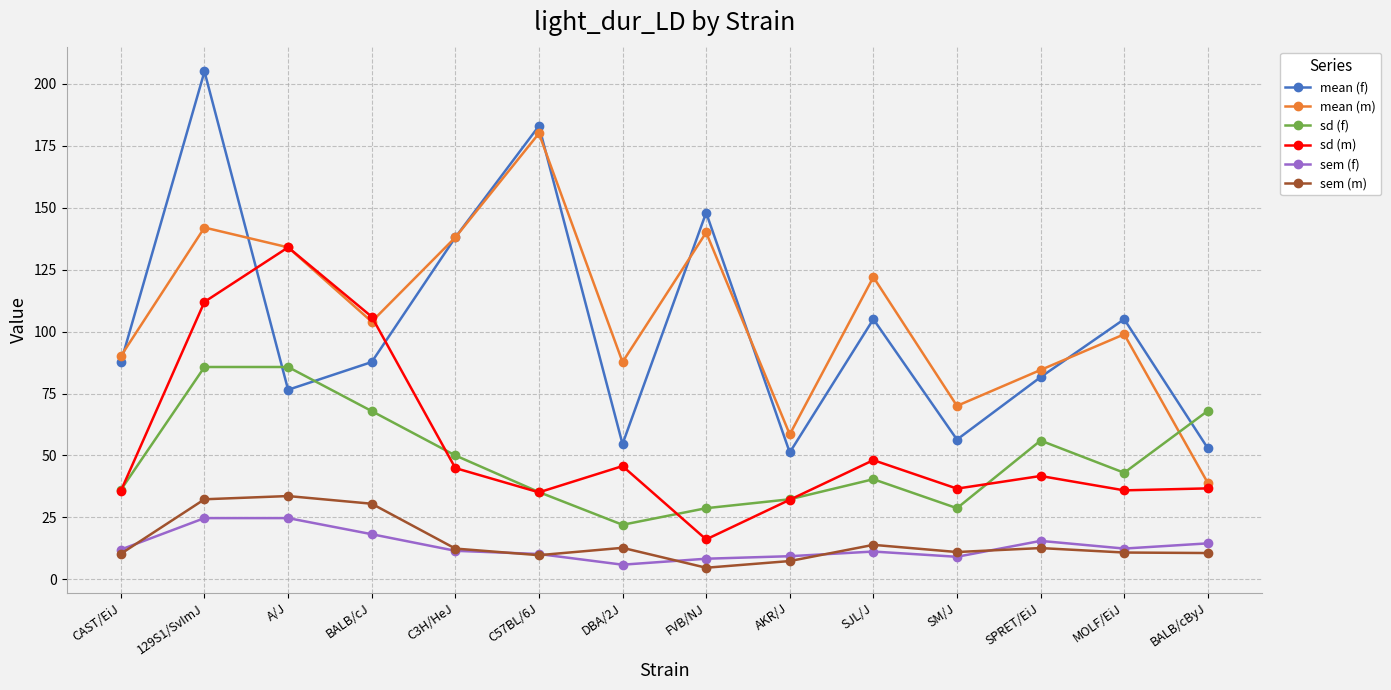

True or false: mean (f) and sem (m) intersect in this chart.

False